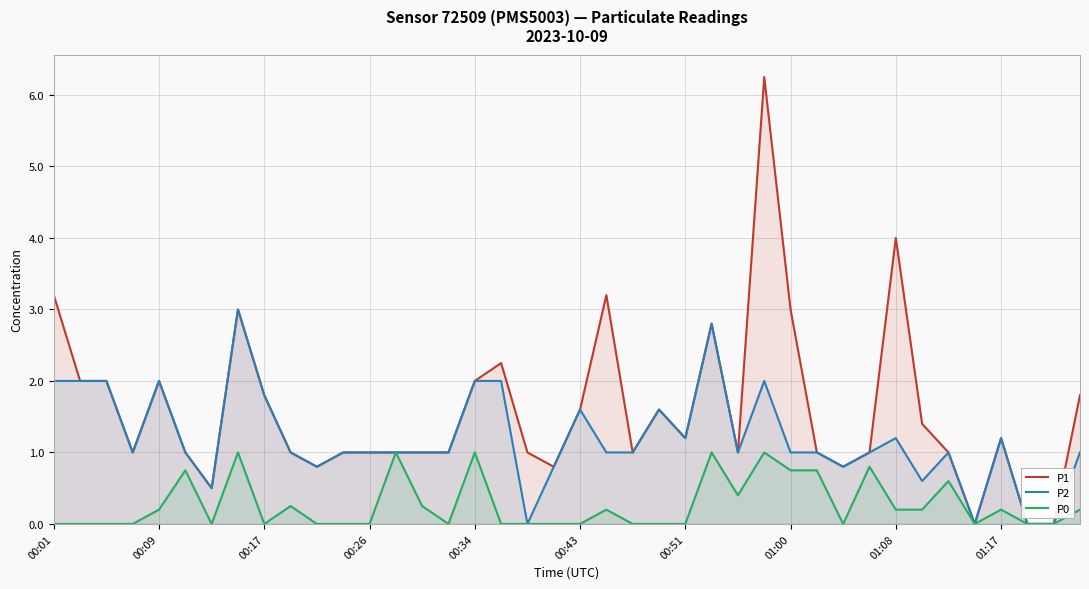

How many categories are shown in the chart?

40